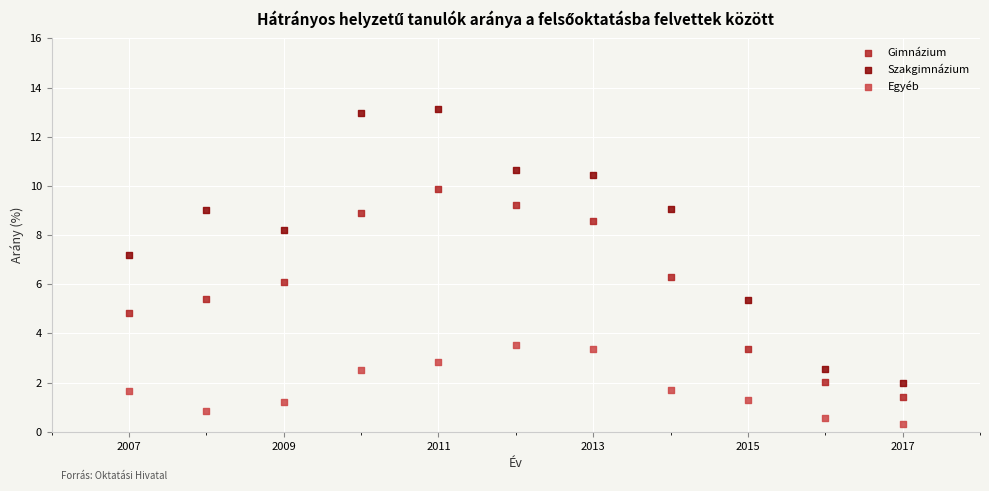

Across all data points, what is the range of X values (max minus min)?

10.0